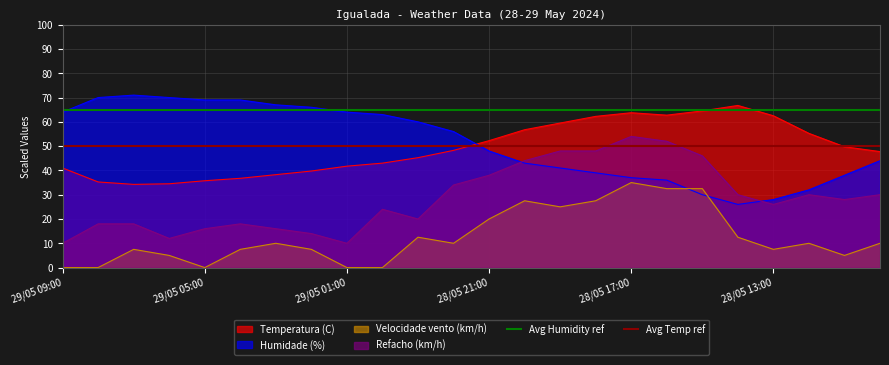

Is it true that Humidade (%) equals 28.0 at 28/05 13:00?

True